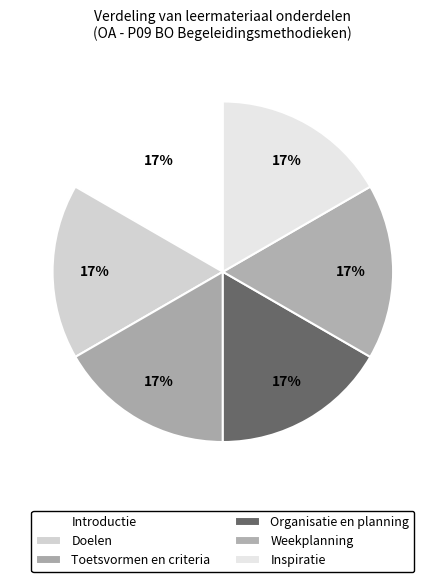

Count the number of slices in the pie.

6